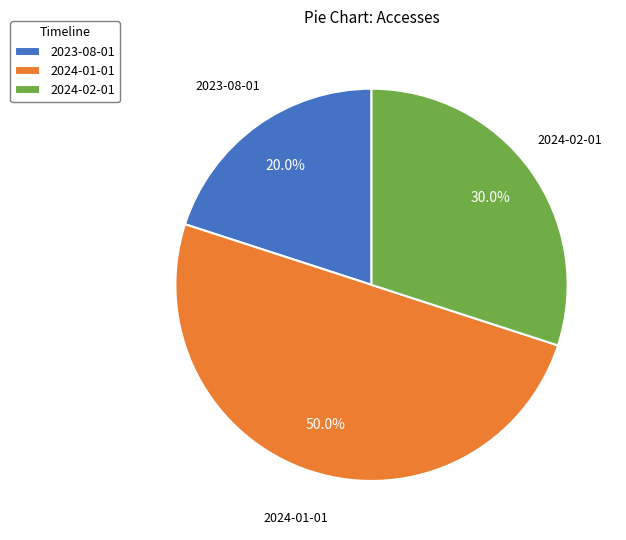

To the nearest percent, what portion does 2024-01-01 represent?

50%